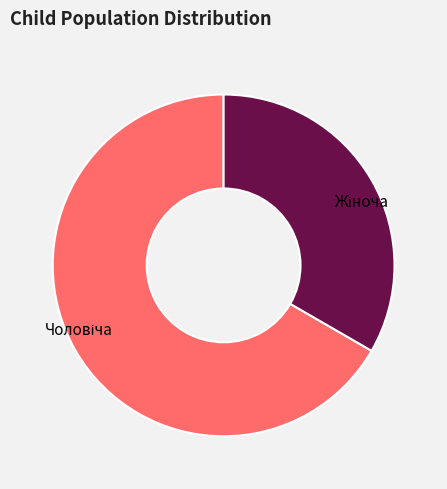

Is there any slice that represents more than half of the pie?

Yes